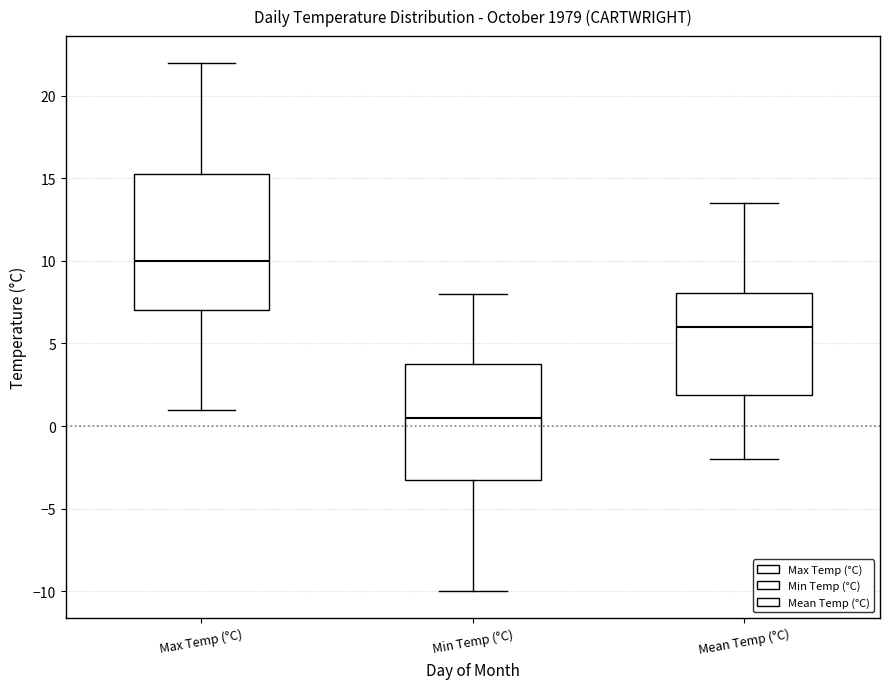

Reading left to right, read every box against the y-axis: the position of its median line, the range the box covers, and the ends of its whiskers. The values are not printed on the chart, so give them approximately, as read against the axis.

Max Temp (°C): median 10.0, box 7.0 to 15.5, whiskers 1.0 to 22.0
Min Temp (°C): median 0.5, box -3.0 to 4.0, whiskers -10.0 to 8.0
Mean Temp (°C): median 6.0, box 2.0 to 8.0, whiskers -2.0 to 13.5